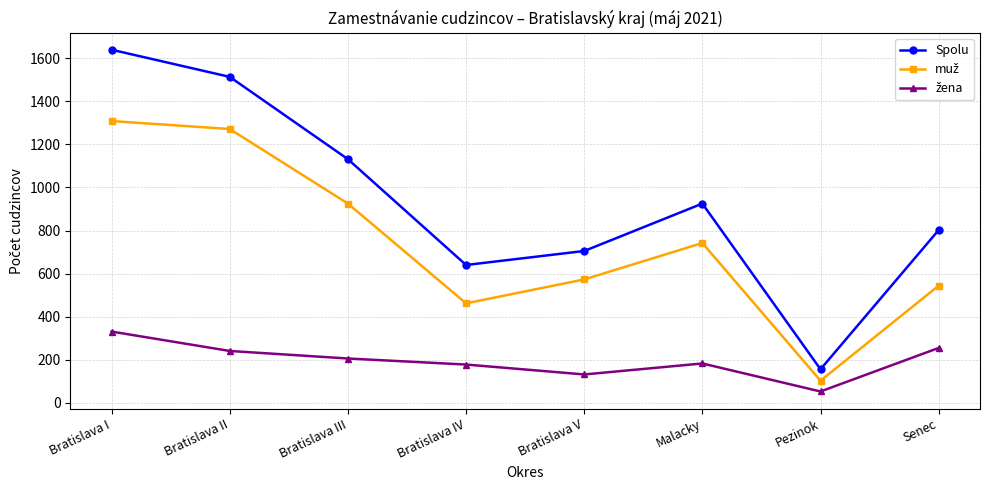

What is the value of the Spolu point at the 3rd from the left?

1131